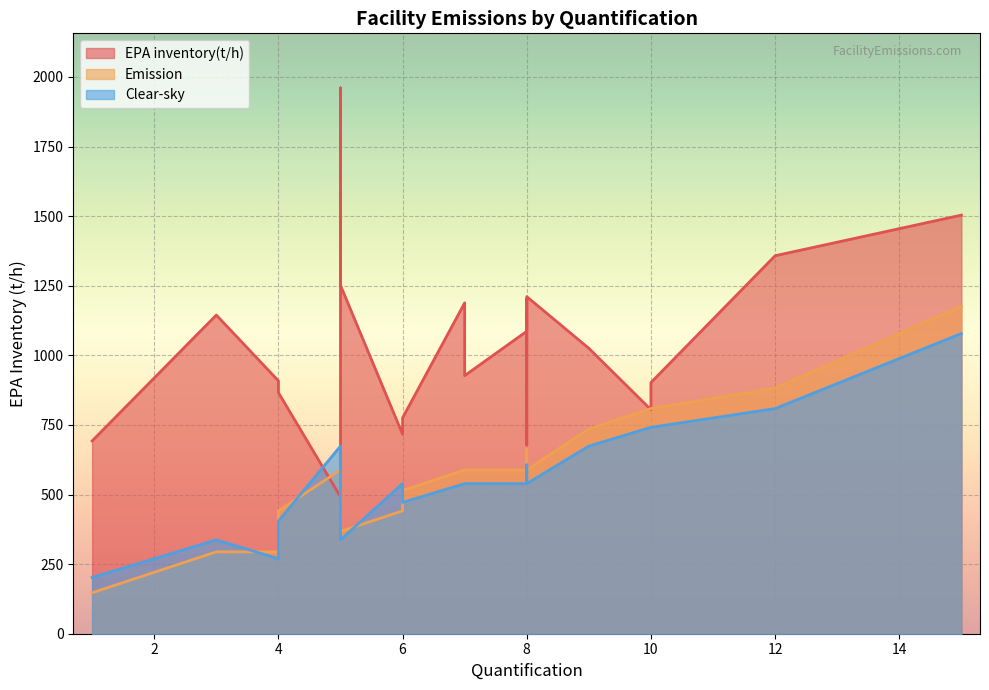

Which series has the widest spread of values?

EPA inventory(t/h)